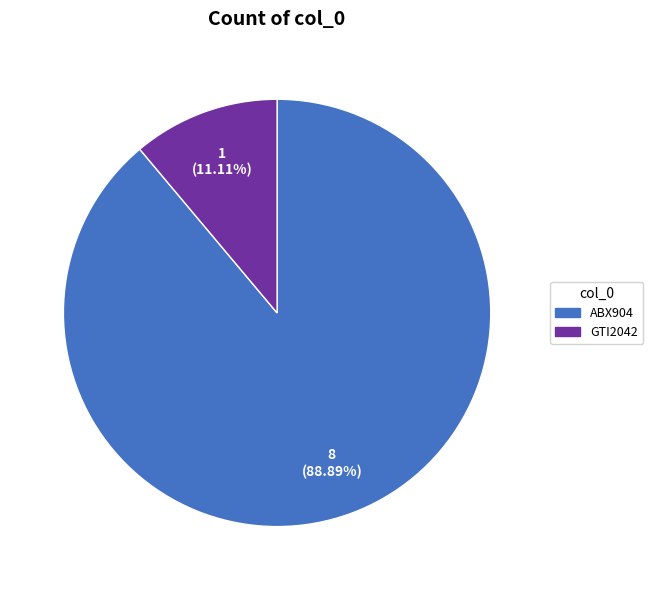

To the nearest percent, what is the difference between the largest and smallest slice percentages?

78%